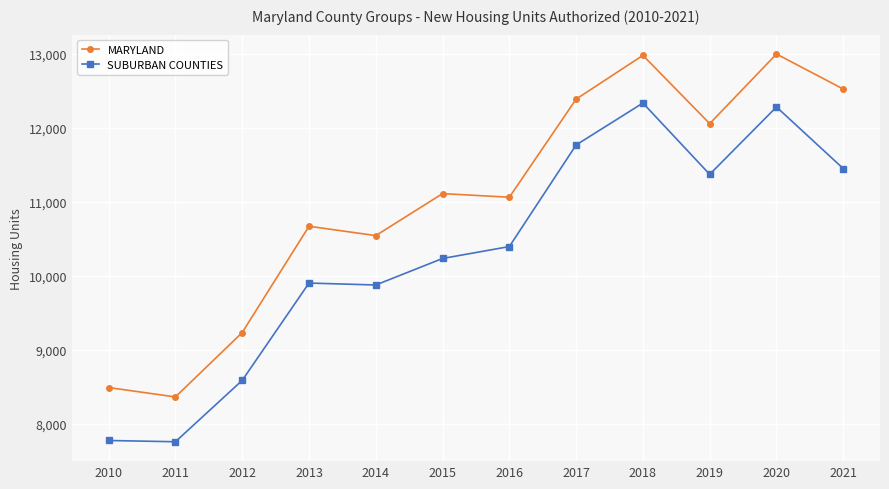

The MARYLAND series shows 11108 at 2015. True or false?

True